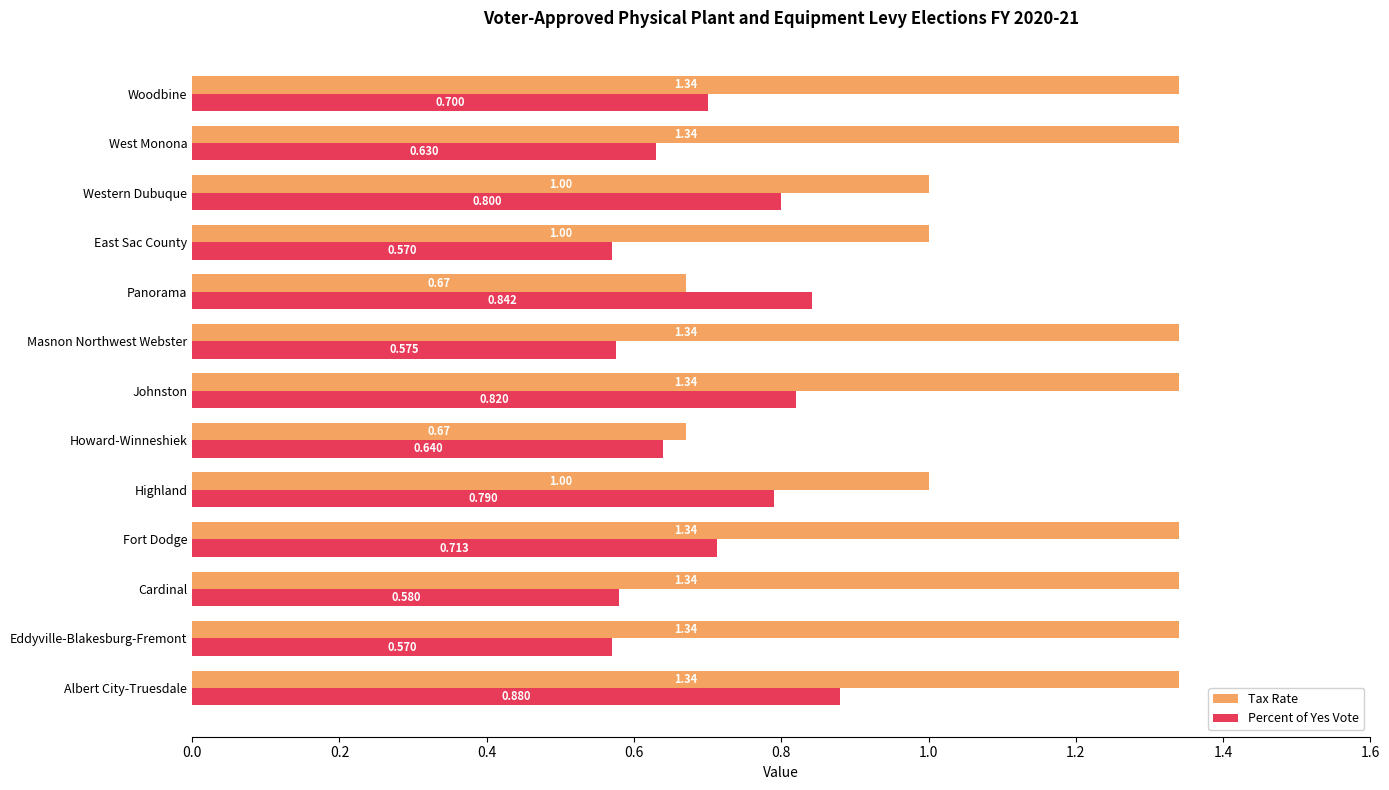

What is the average value of the Percent of Yes Vote series?

0.7